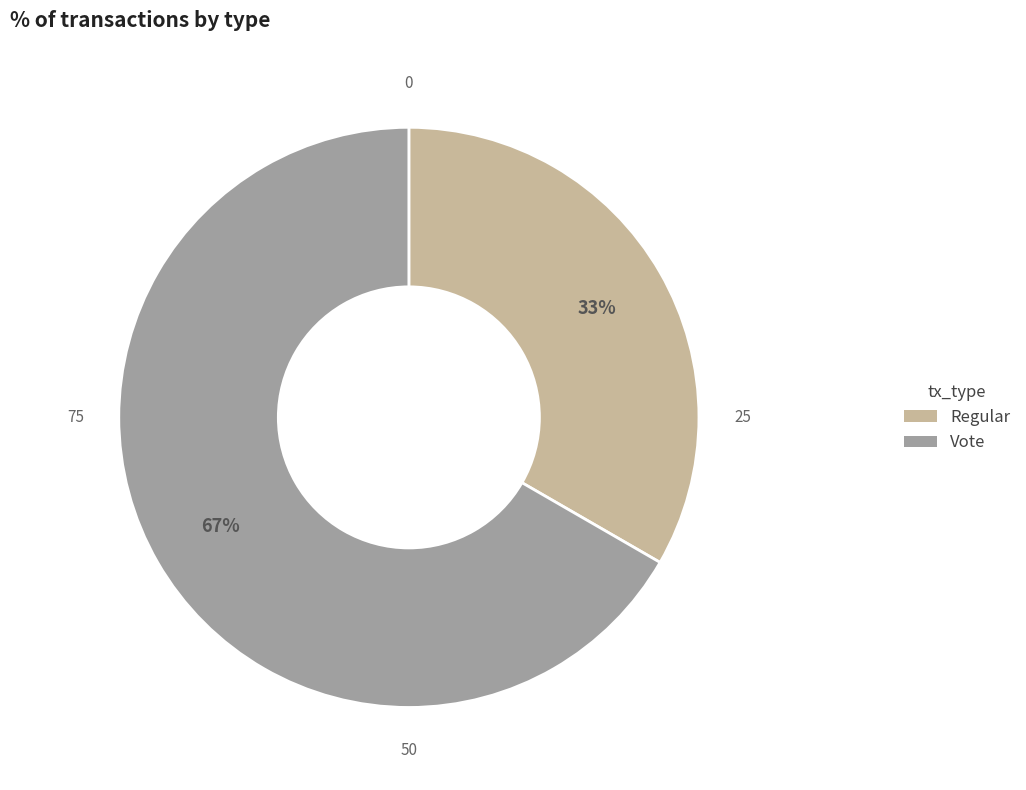

To the nearest percent, what portion does Vote represent?

67%